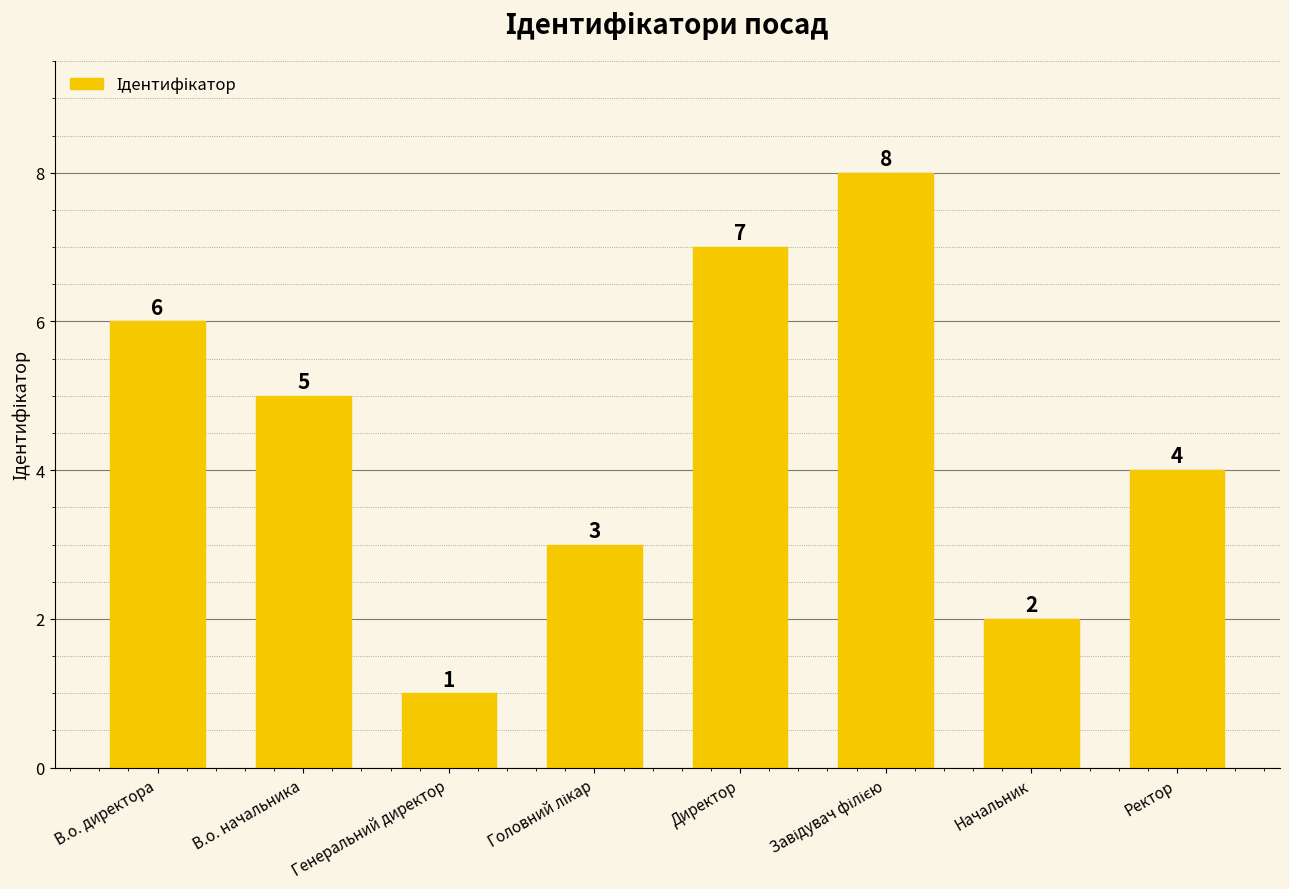

What is the minimum value shown in the chart?

1